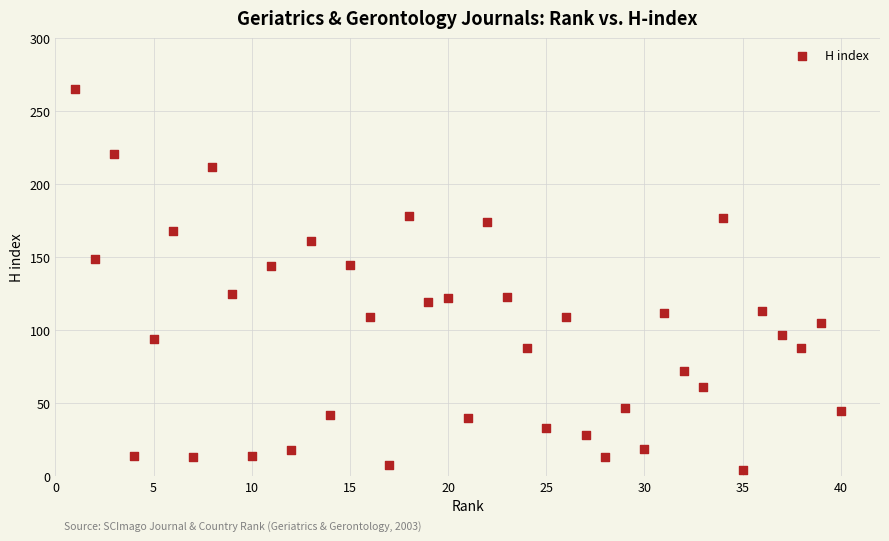

What is the range of X values (max minus min)?

39